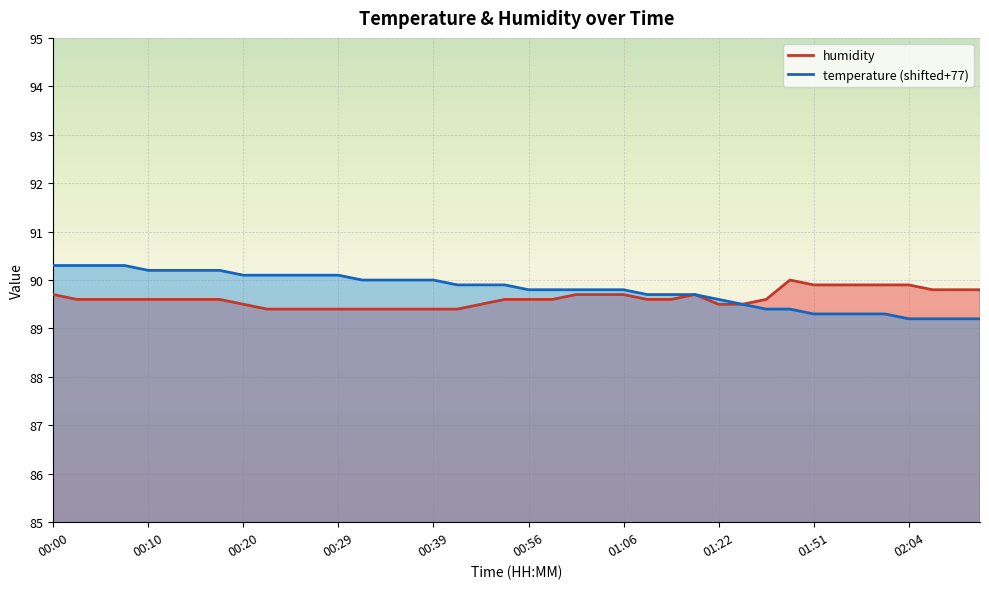

What position from the right is 00:34?

26